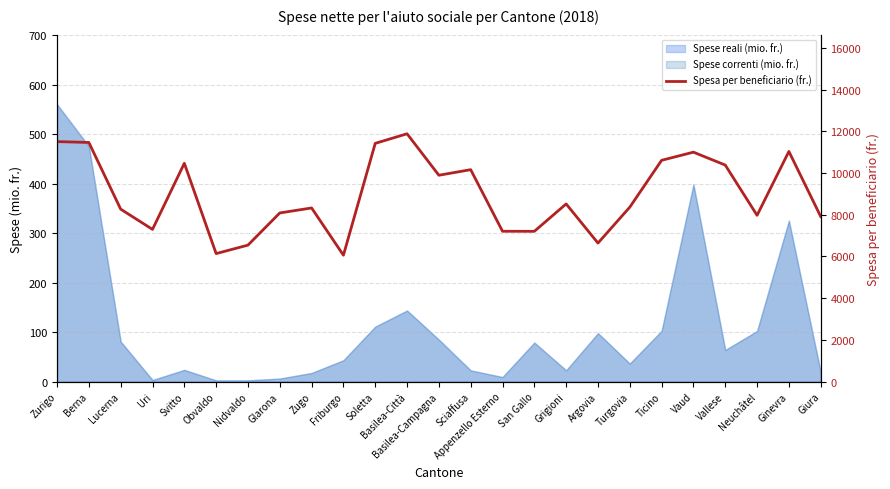

Which has a higher value, Basilea-Campagna or Zurigo?

Zurigo